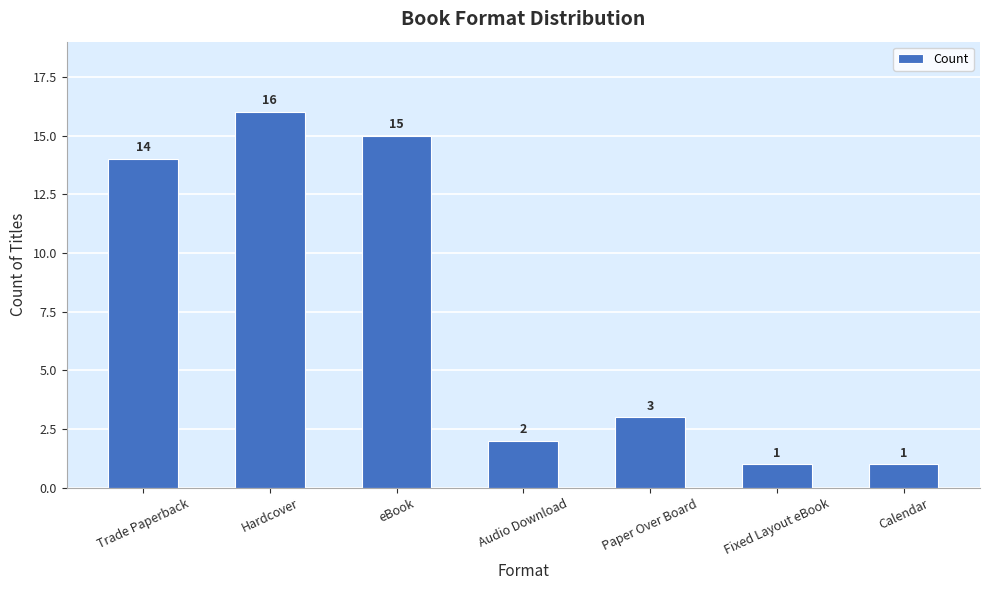

How many data points does each series have?

7